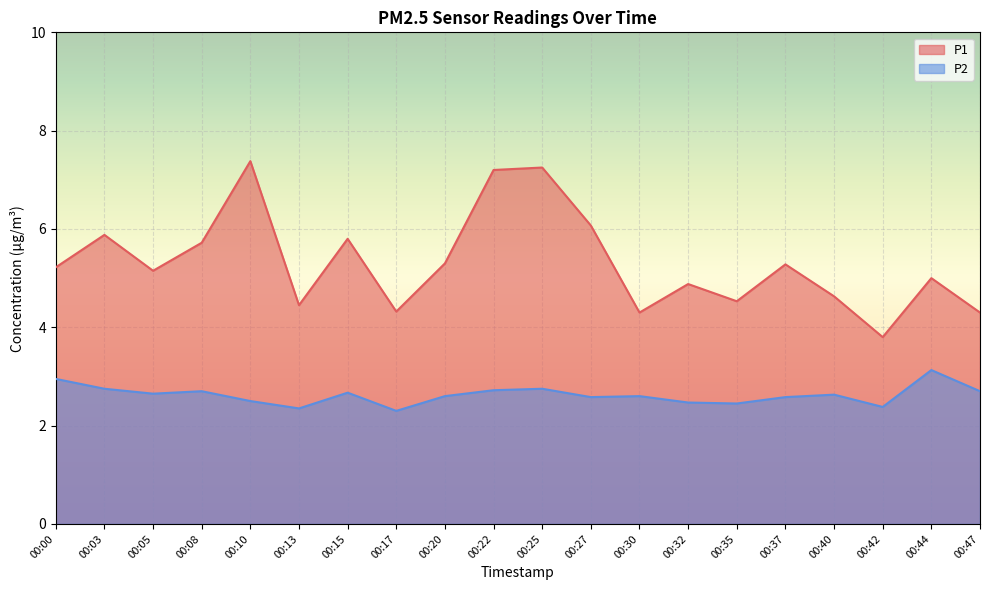

True or false: P2 and P1 cross at least once.

False